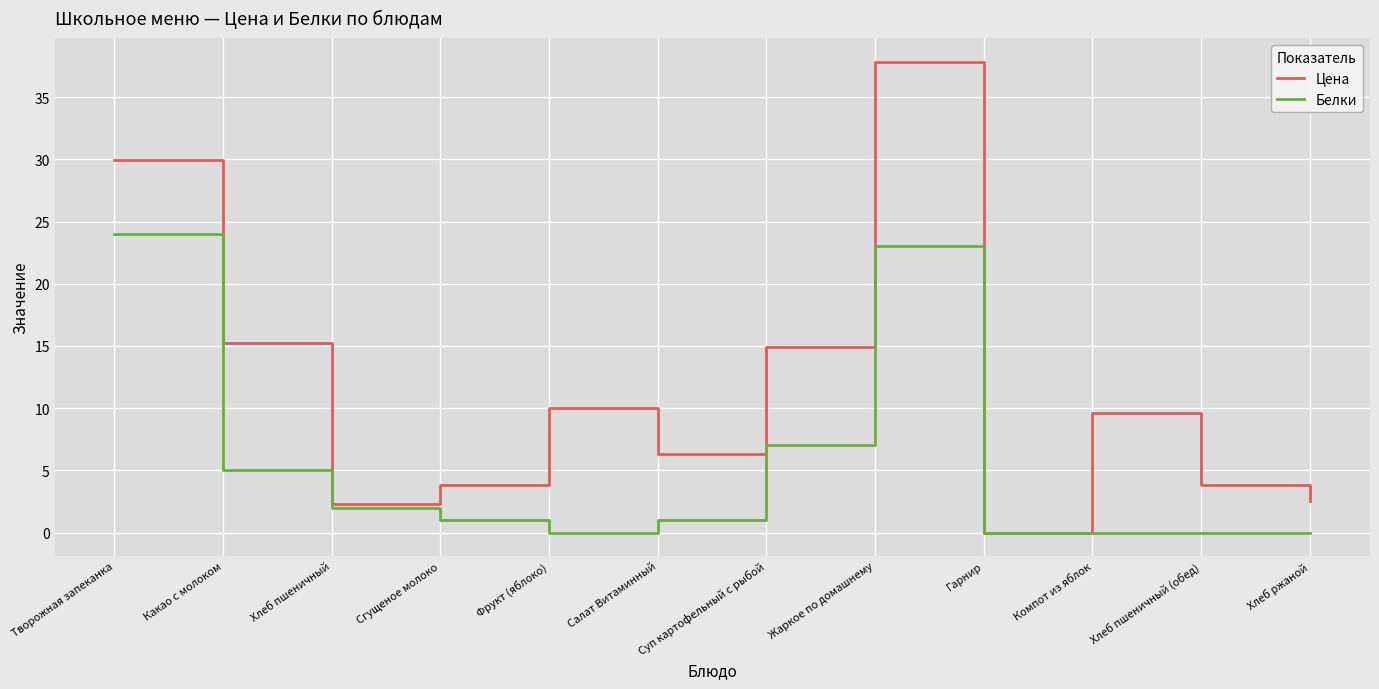

Reading left to right, list all the values displayed in this chart.

Цена: 30.0	15.2	2.3	3.8	10.0	6.3	14.9	37.9	0.0	9.6	3.8	2.5
Белки: 24.0	5.0	2.0	1.0	0.0	1.0	7.0	23.0	0.0	0.0	0.0	0.0